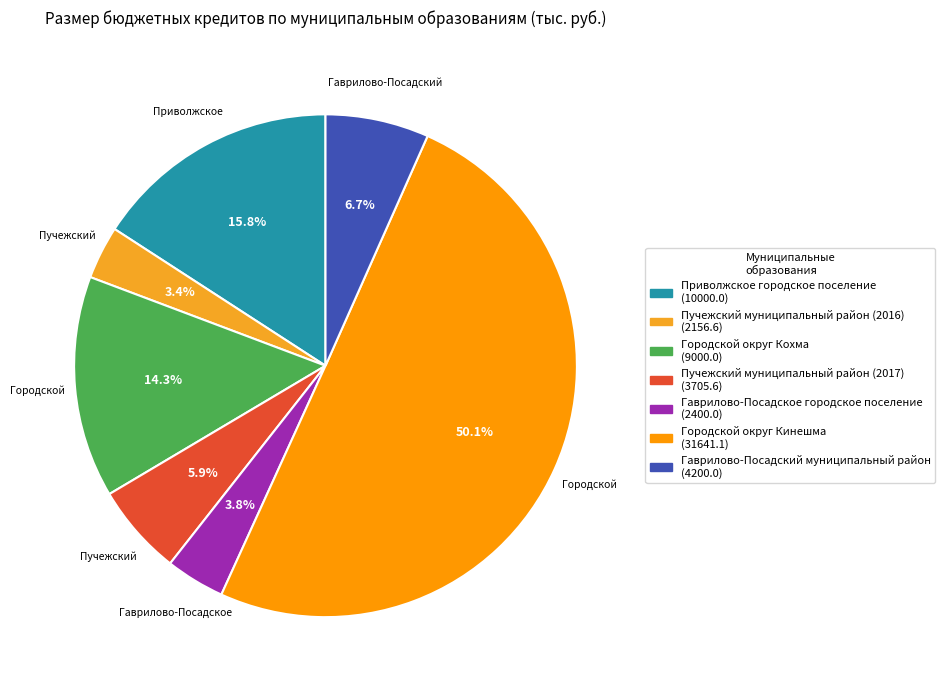

Count the number of slices in the pie.

7